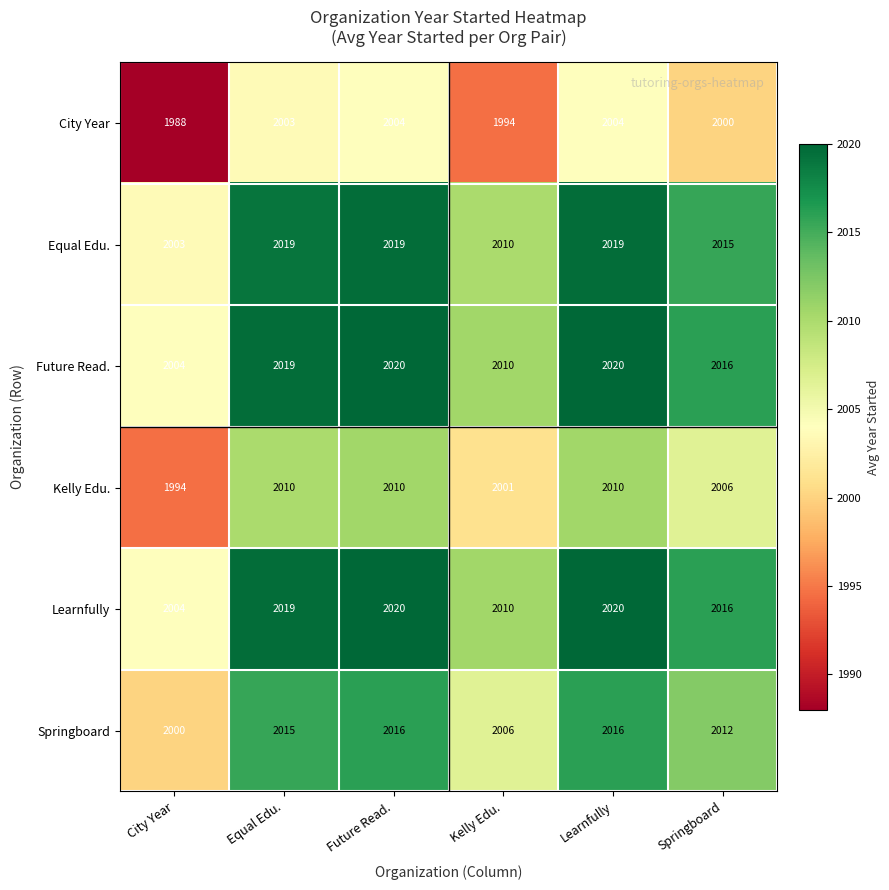

How many series are shown in this chart?

6